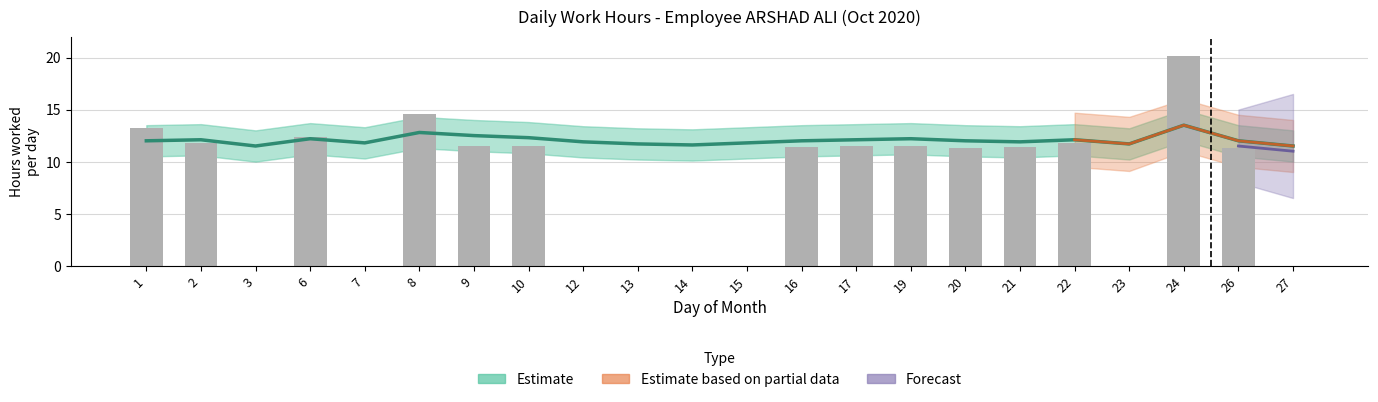

Reading left to right, list all the values displayed in this chart.

Estimate: 1=12.0	2=12.1	3=11.5	6=12.2	7=11.8	8=12.8	9=12.5	10=12.3	12=11.9	13=11.7	14=11.6	15=11.8	16=12.0	17=12.1	19=12.2	20=12.0	21=11.9	22=12.1	23=11.7	24=13.5	26=12.0	27=11.5
Raw hours: 1=13.2	2=11.8	3=0.0	6=12.4	7=0.0	8=14.6	9=11.5	10=11.5	12=0.0	13=0.0	14=0.0	15=0.0	16=11.4	17=11.5	19=11.5	20=11.3	21=11.4	22=11.8	23=0.0	24=20.2	26=11.3	27=0.0